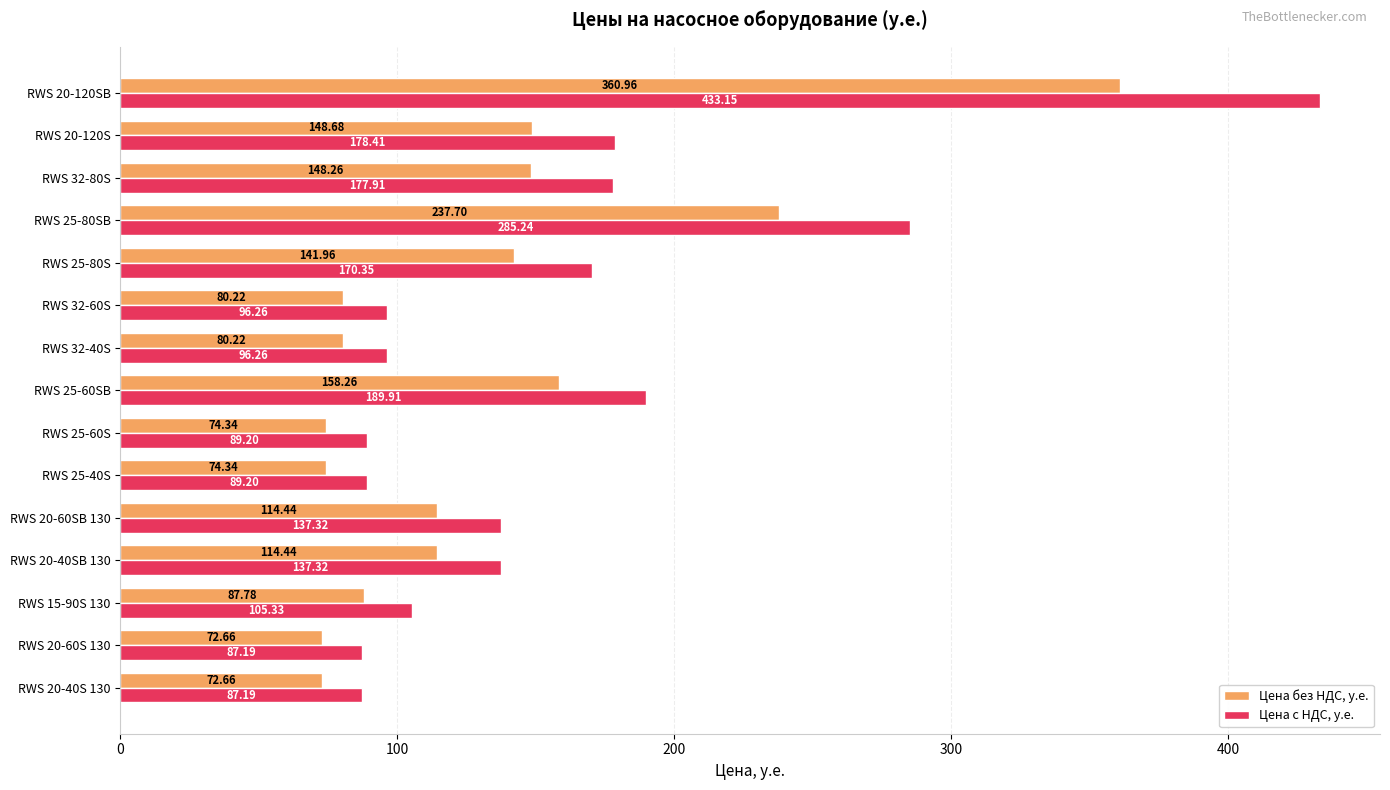

What is the difference between the highest and lowest values at RWS 20-40SB 130?

22.9